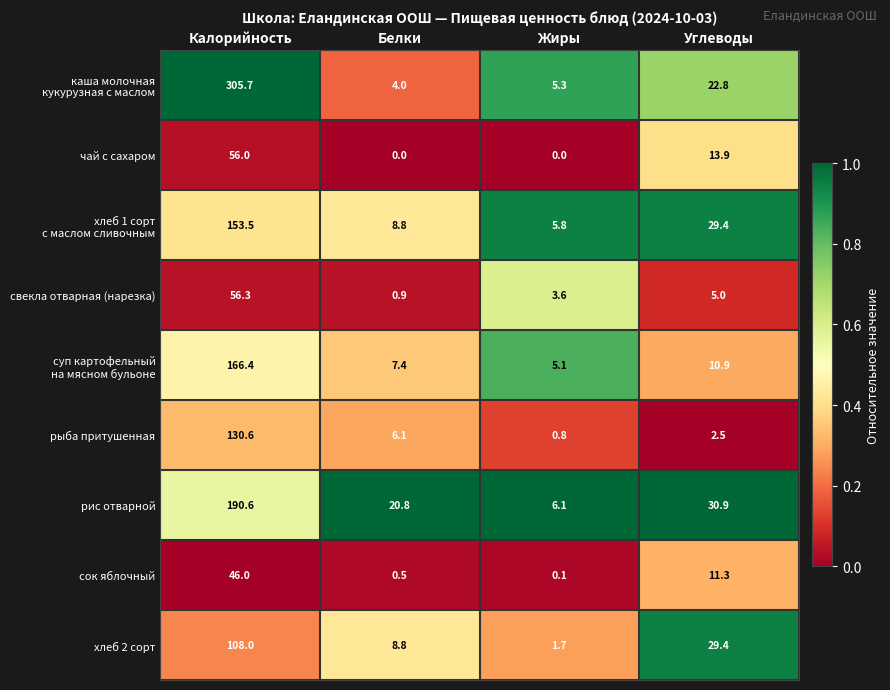

What is the highest value of the свекла отварная (нарезка) series?

56.3